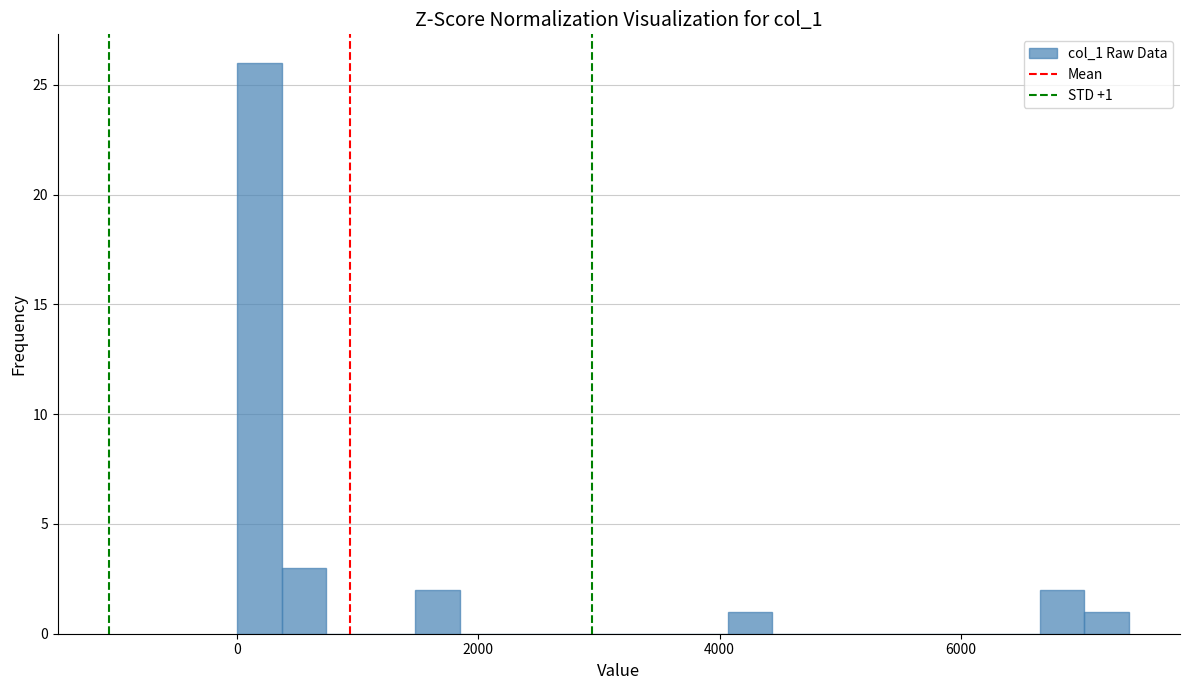

Read against the x-axis, roughly where is the centre of the tallest bar?

200